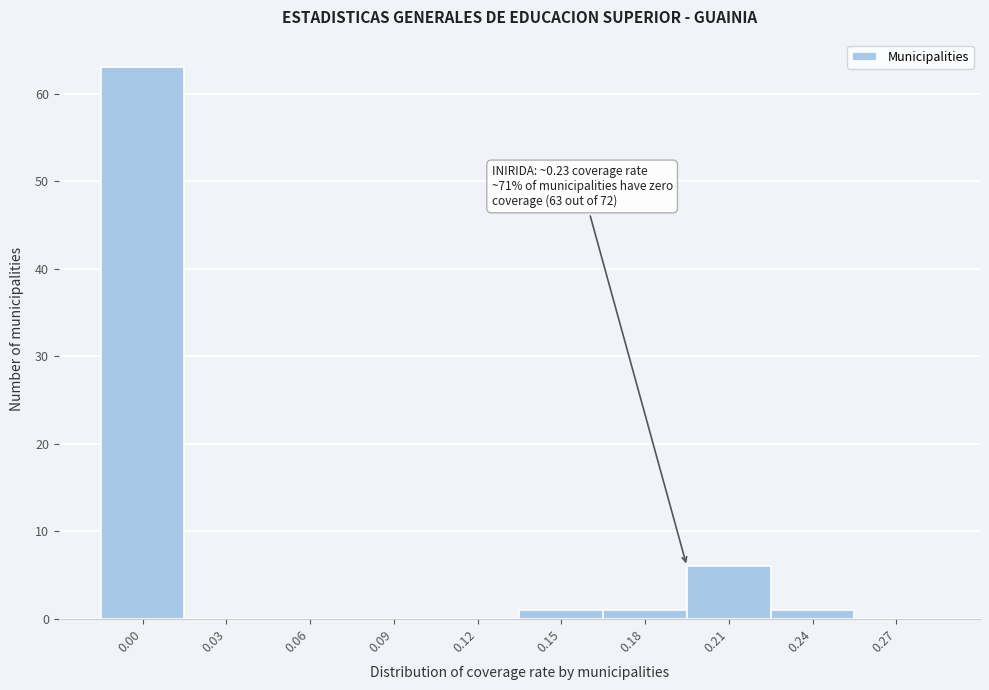

Reading left to right, extract all data points from this chart.

0.00=63	0.03=0	0.06=0	0.09=0	0.12=0	0.15=1	0.18=1	0.21=6	0.24=1	0.27=0